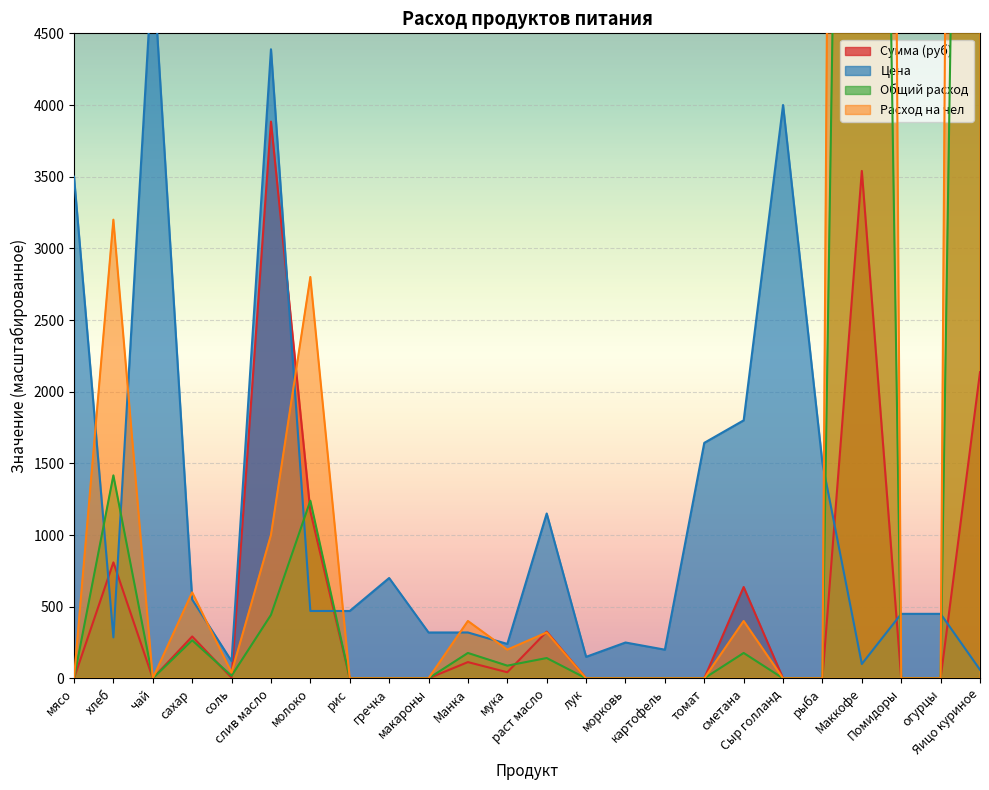

Reading left to right, extract all data points from this chart.

Сумма (руб): 0.0	809.1	0.0	292.1	4.2	3884.2	1164.7	0.0	0.0	0.0	113.3	42.5	325.7	0.0	0.0	0.0	0.0	637.2	0.0	0.0	3540.0	0.0	0.0	2136.0
Цена: 3500.0	285.7	5000.0	550.0	120.0	4388.9	470.0	470.0	700.0	320.0	320.0	240.0	1150.0	150.0	250.0	200.0	1642.9	1800.0	4000.0	1500.0	100.0	450.0	450.0	60.0
Общий расход: 0.0	1416.0	0.0	265.5	17.7	442.5	1239.0	0.0	0.0	0.0	177.0	88.5	141.6	0.0	0.0	0.0	0.0	177.0	0.0	0.0	17700.0	0.0	0.0	17800.0
Расход на чел: 0.0	3200.0	0.0	600.0	40.0	1000.0	2800.0	0.0	0.0	0.0	400.0	200.0	320.0	0.0	0.0	0.0	0.0	400.0	0.0	0.0	40000.0	0.0	0.0	40000.0